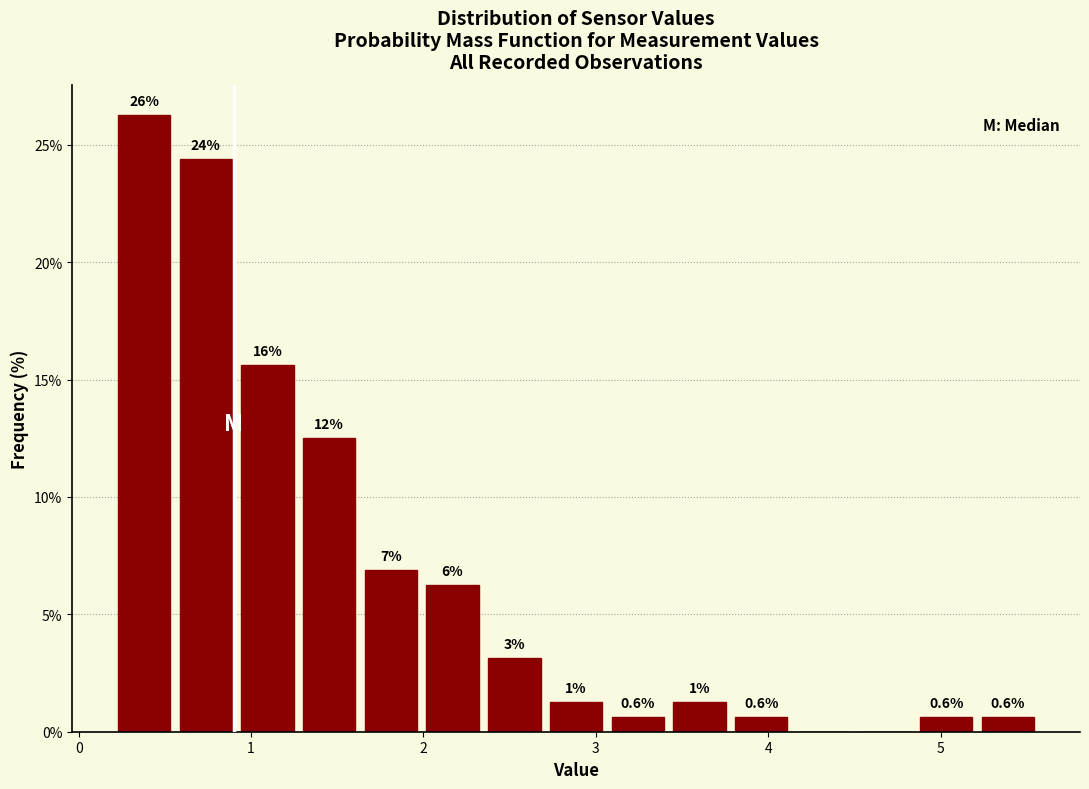

Read against the x-axis, roughly where is the centre of the tallest bar?

0.4